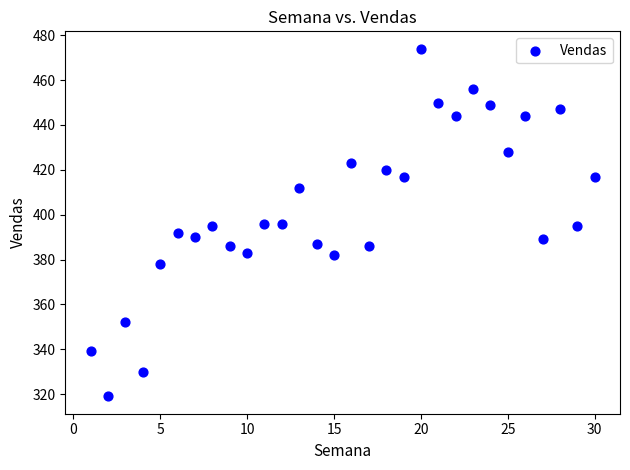

What is the range of Y values (max minus min)?

155